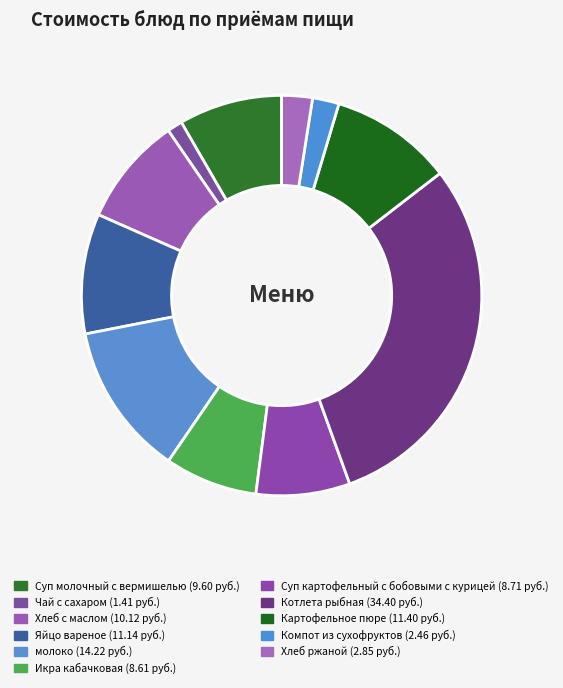

How many slices are in this pie chart?

11